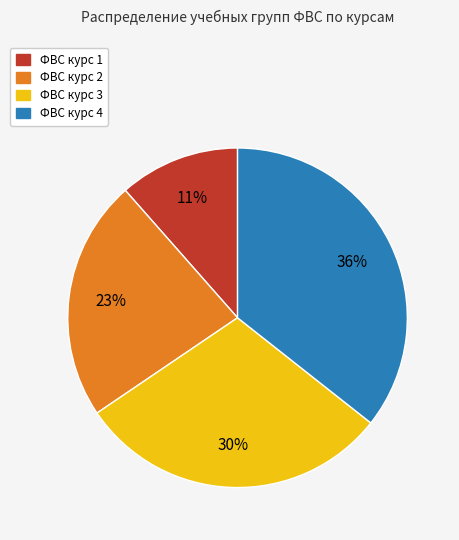

Count the number of slices in the pie.

4